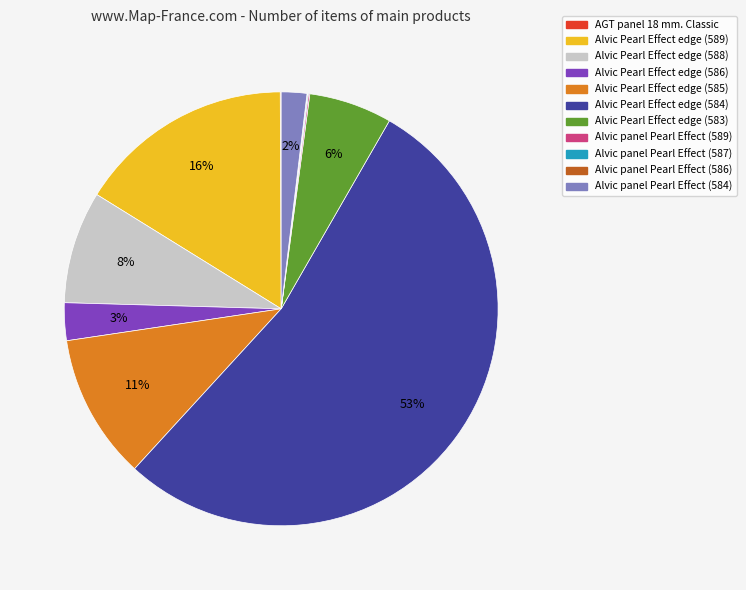

Which slice is the largest?

Alvic Pearl Effect edge (584)